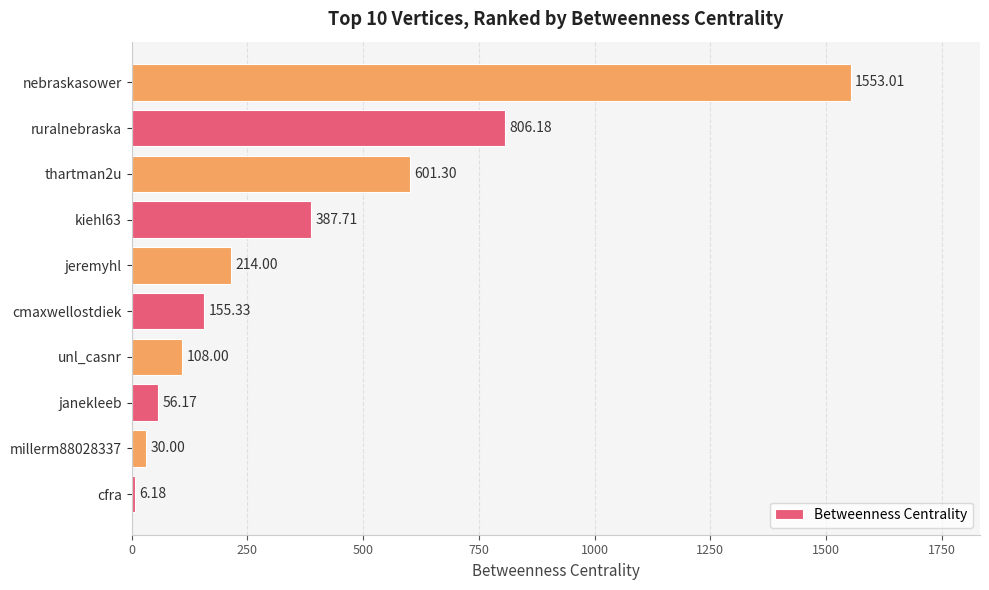

List the labels in order of value, largest first.

nebraskasower, ruralnebraska, thartman2u, kiehl63, jeremyhl, cmaxwellostdiek, unl_casnr, janekleeb, millerm88028337, cfra